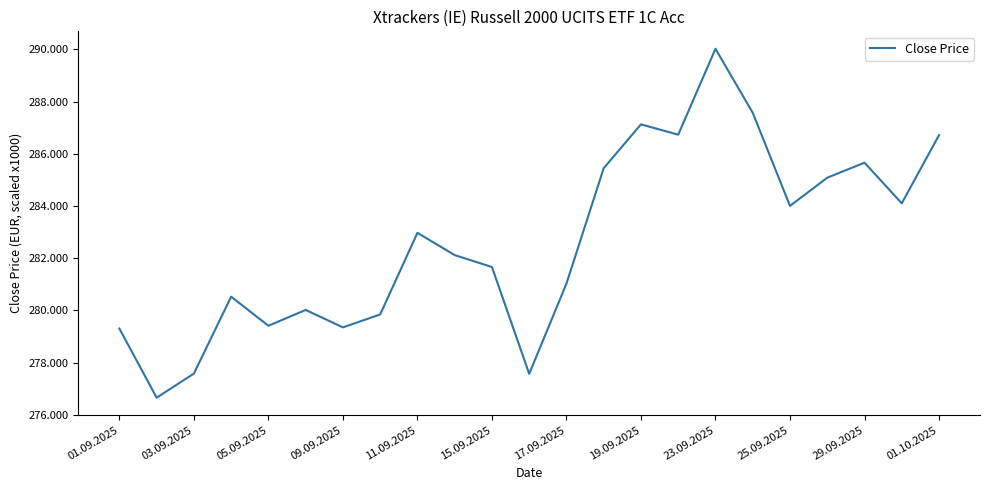

What is the difference between the maximum and minimum values?

13.4